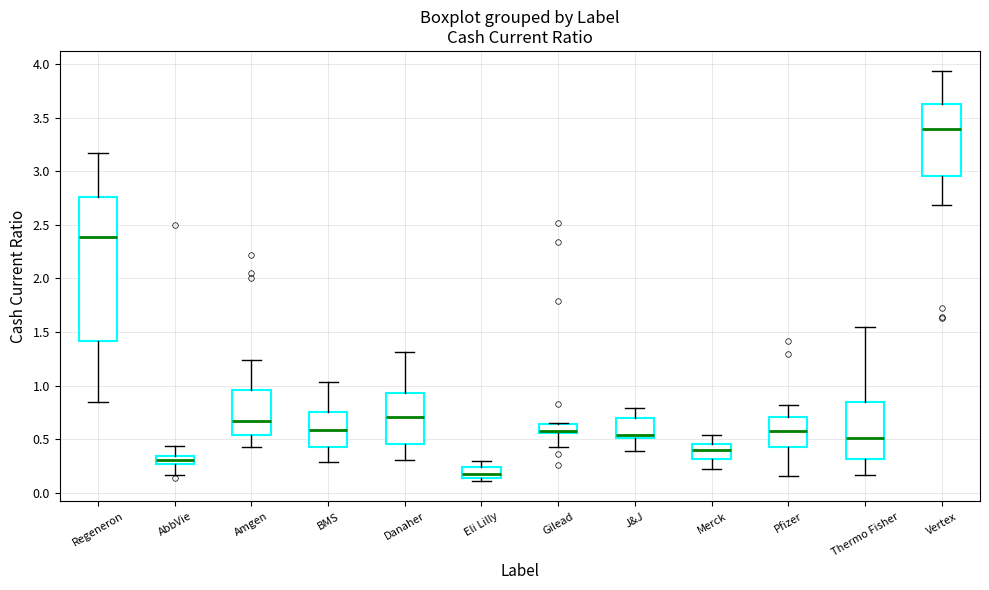

Reading left to right, transcribe this box plot: for each box, give where its median line is, the range the box spans, and where its two whiskers end, as read against the y-axis. The values are not printed on the chart, so give them approximately, as read against the axis.

Regeneron: median 2.40, box 1.40 to 2.75, whiskers 0.85 to 3.15
AbbVie: median 0.30, box 0.25 to 0.35, whiskers 0.15 to 0.45
Amgen: median 0.65, box 0.55 to 0.95, whiskers 0.45 to 1.25
BMS: median 0.60, box 0.45 to 0.75, whiskers 0.30 to 1.05
Danaher: median 0.70, box 0.45 to 0.95, whiskers 0.30 to 1.30
Eli Lilly: median 0.20, box 0.15 to 0.25, whiskers 0.10 to 0.30
Gilead: median 0.60, box 0.55 to 0.65, whiskers 0.45 to 0.65
J&J: median 0.55, box 0.50 to 0.70, whiskers 0.40 to 0.80
Merck: median 0.40, box 0.30 to 0.45, whiskers 0.20 to 0.55
Pfizer: median 0.60, box 0.45 to 0.70, whiskers 0.15 to 0.80
Thermo Fisher: median 0.50, box 0.30 to 0.85, whiskers 0.15 to 1.55
Vertex: median 3.40, box 2.95 to 3.65, whiskers 2.70 to 3.95